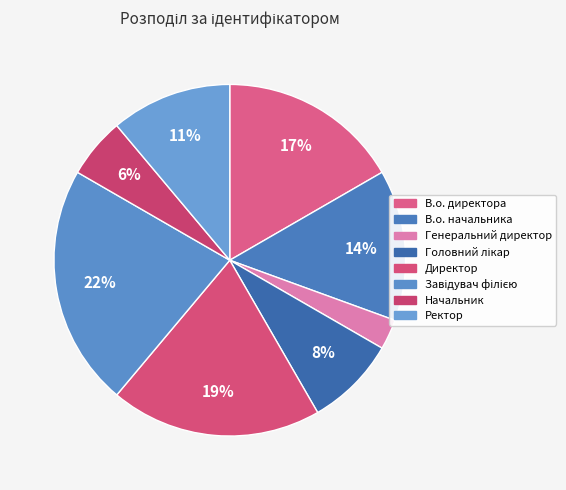

What is the total percentage of В.о. начальника and Головний лікар?

22.2%